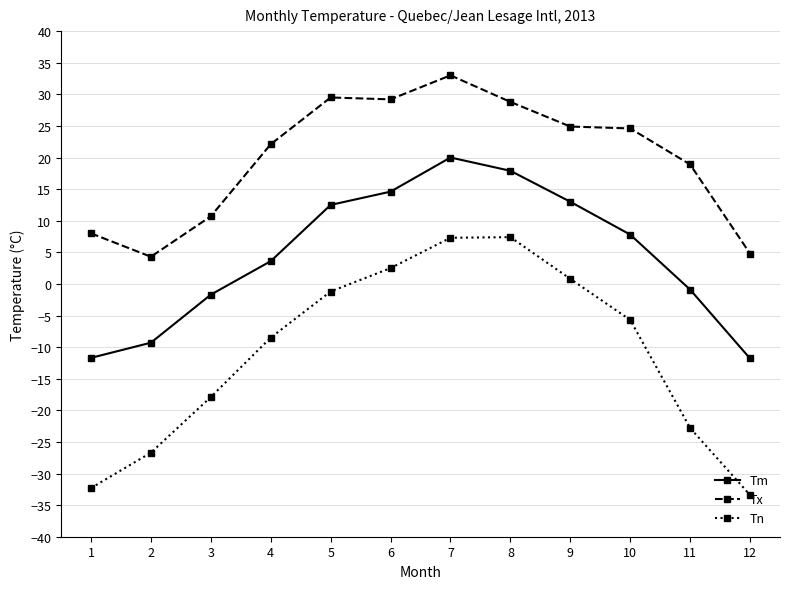

In Tn, how many points are higher than both neighbors (excluding endpoints)?

1